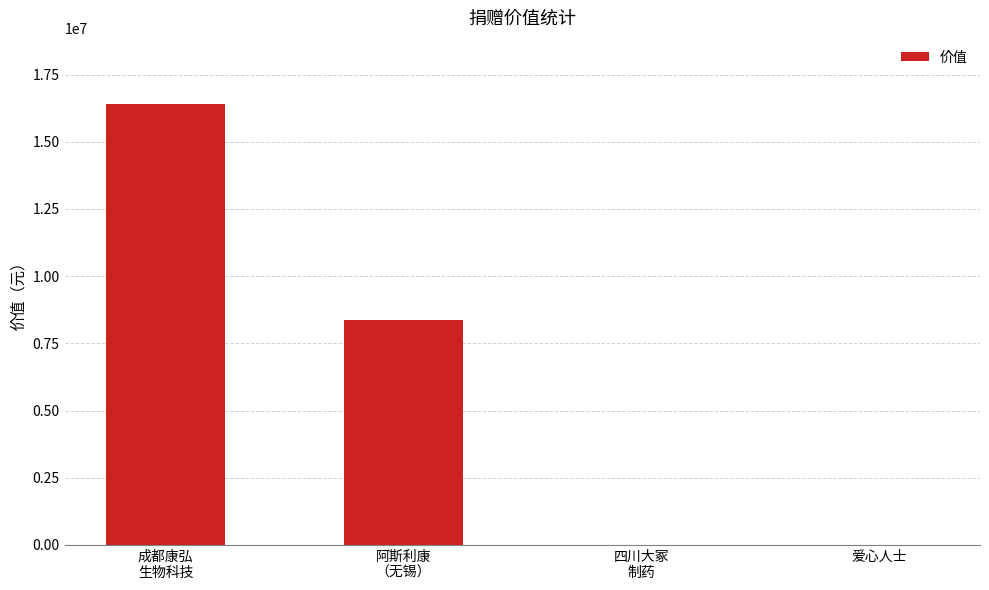

What is the greatest value displayed?

16403004.8